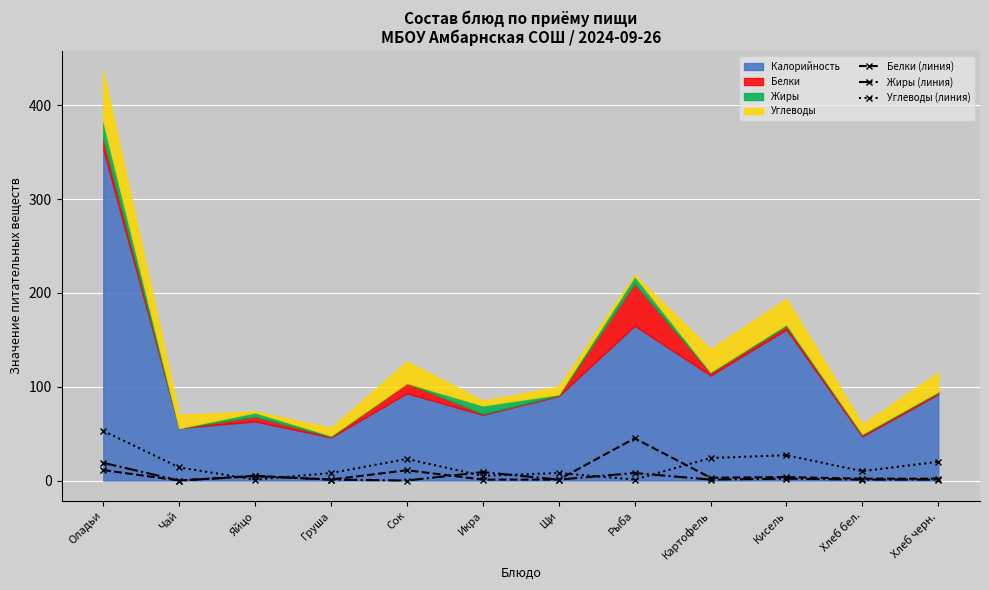

What is the highest value of the Белки (линия) series?

45.0